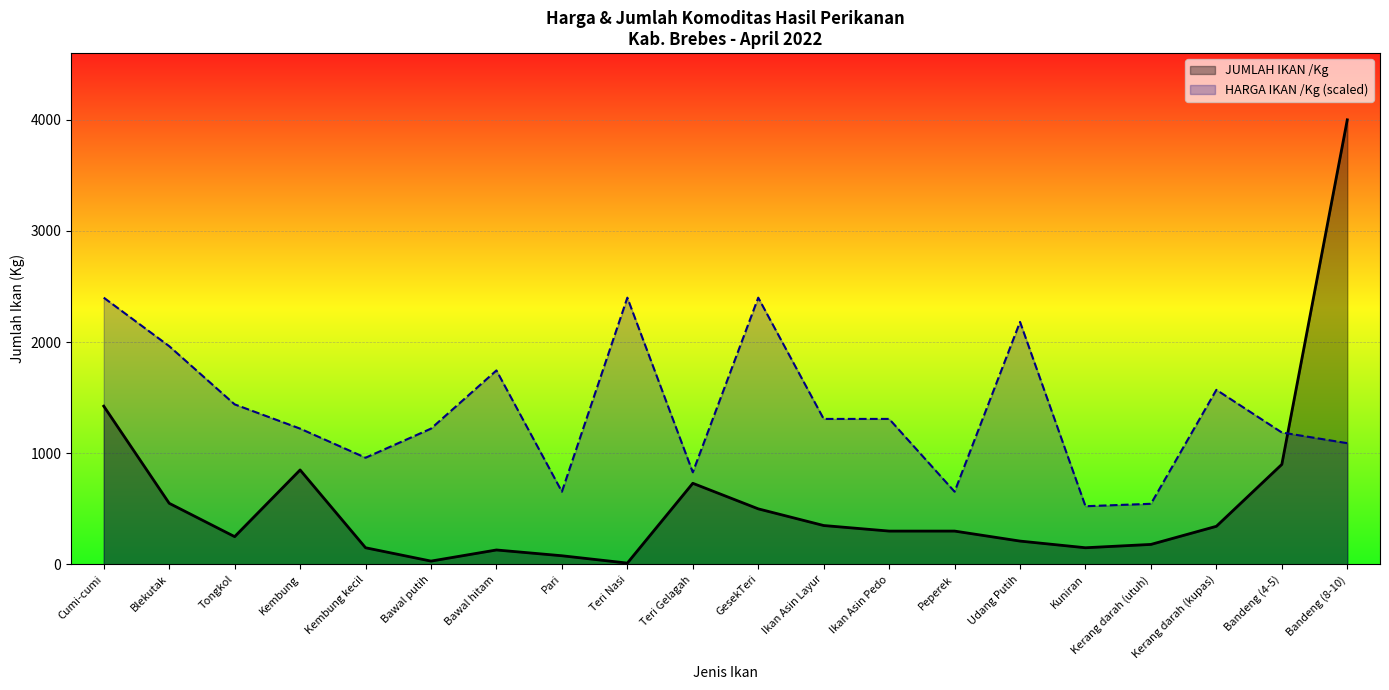

Reading left to right, what are all the values shown in this chart?

1424	550	250	850	150	30	130	78	12	730	500	350	300	300	210	150	180	343	900	4000